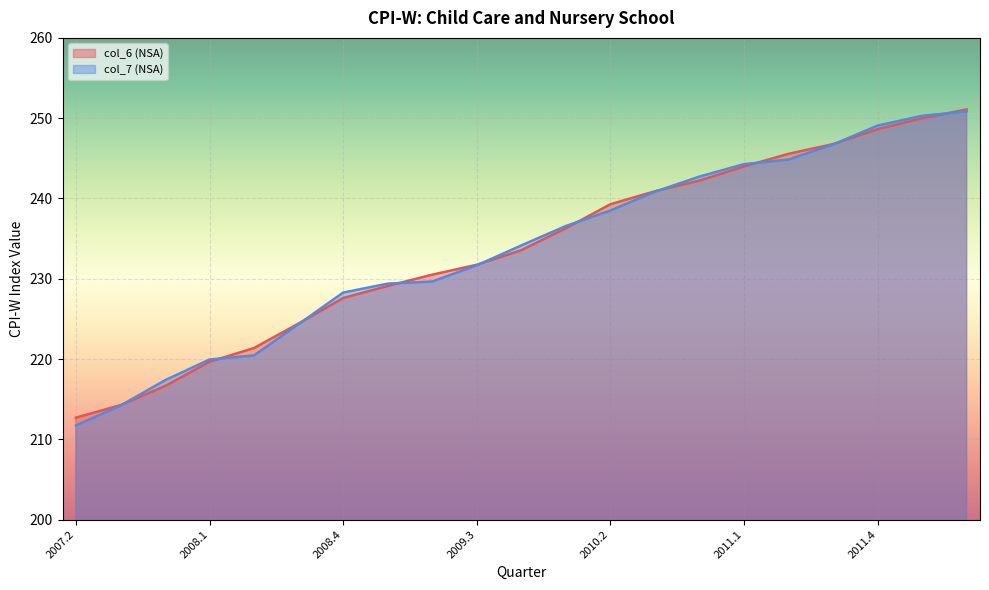

Does the chart display data point markers on the line(s)?

No